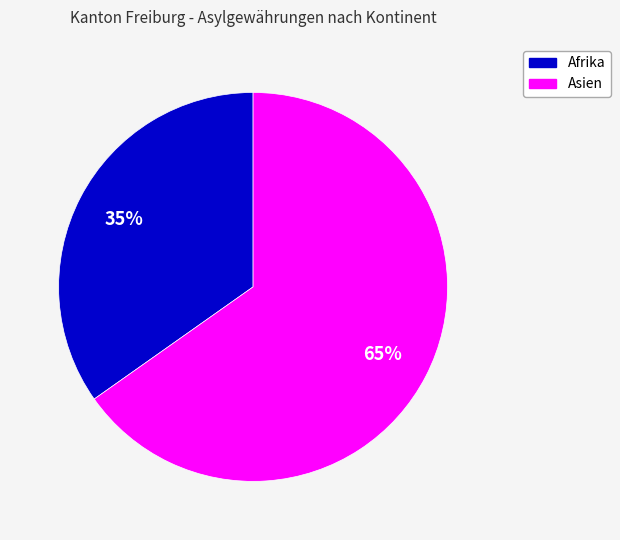

To the nearest percent, what is the average slice percentage?

50%